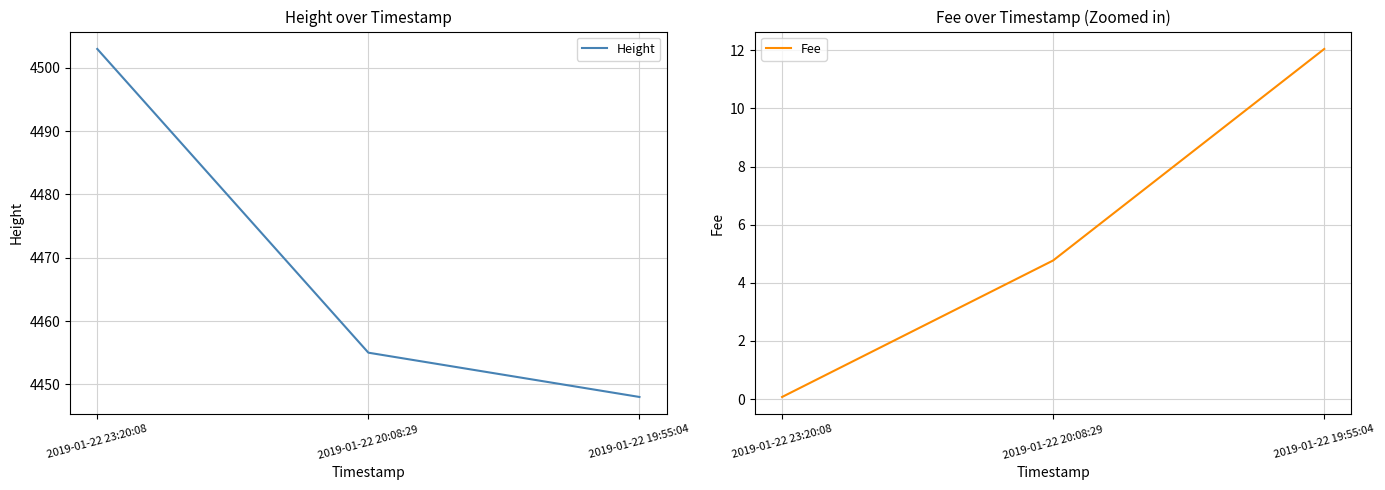

At how many categories does at least one series exceed 3086?

3